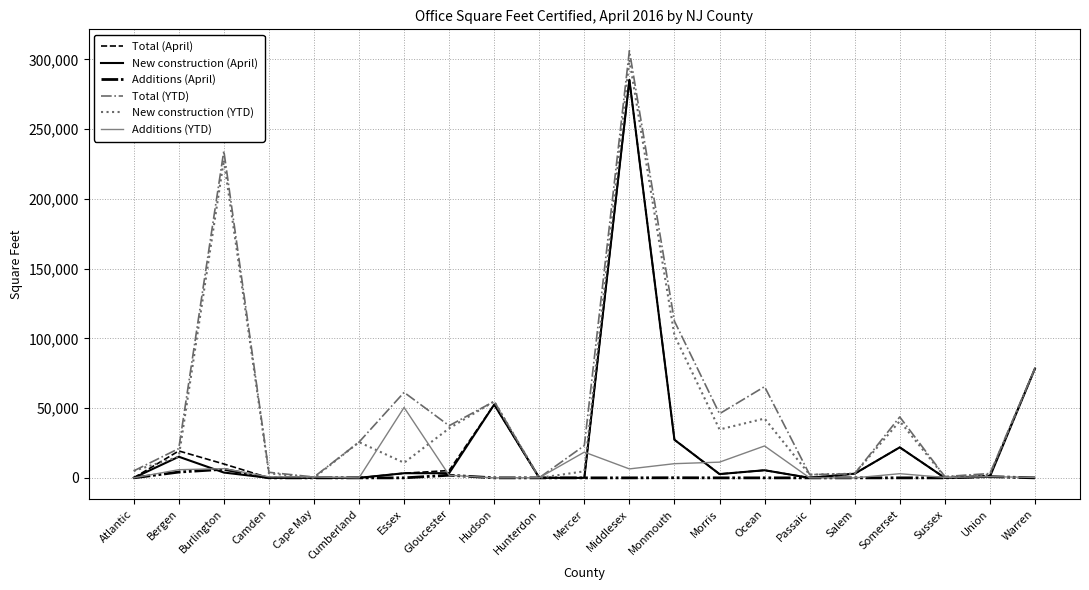

Does the chart display data point markers on the line(s)?

No